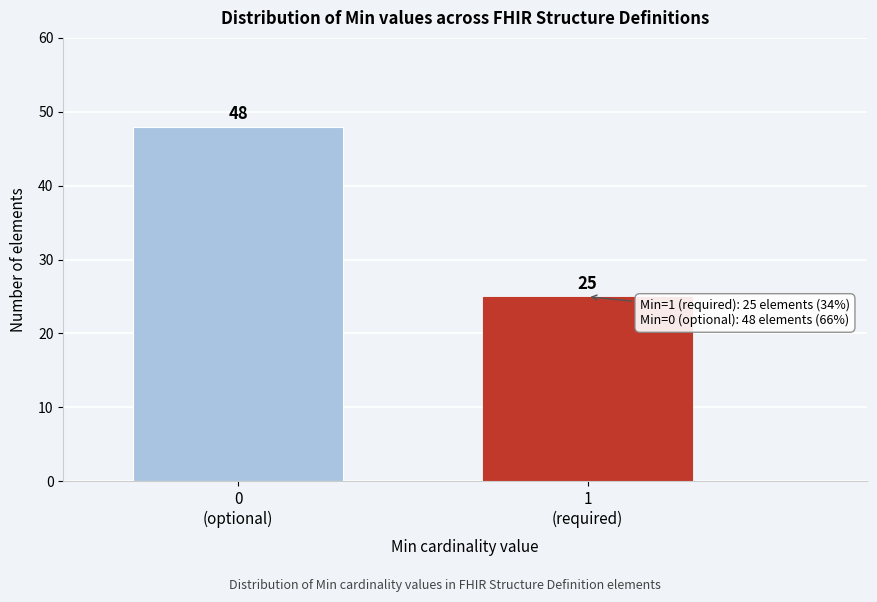

Reading right to left, what are all the values shown in this chart?

25	48